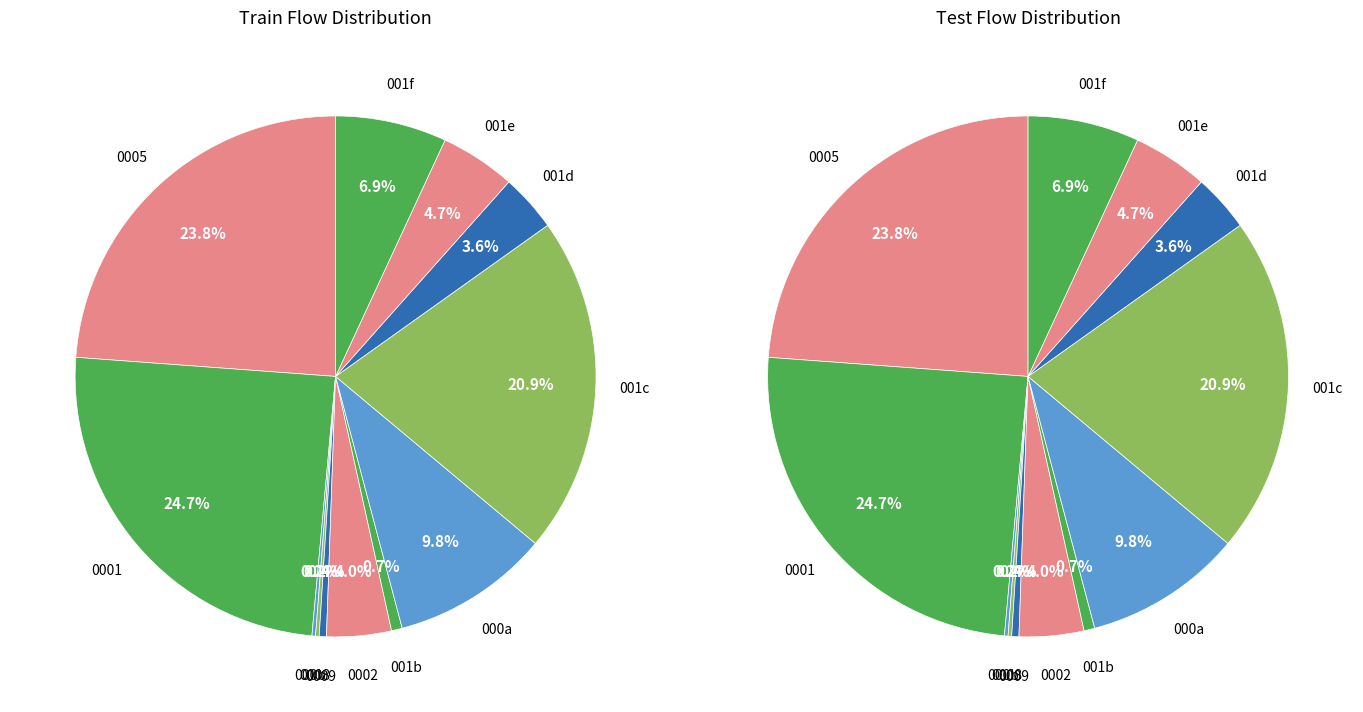

Do 7 and 8 together represent more than half of the pie?

No